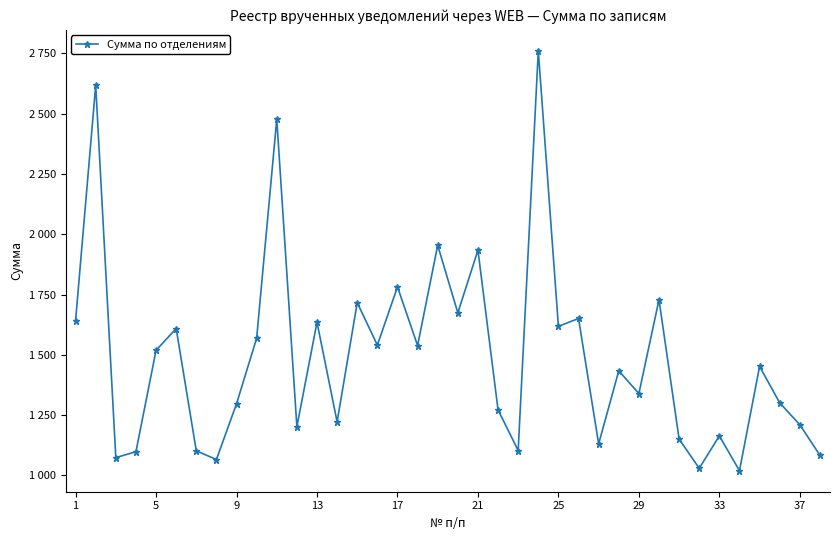

Does the chart have visible grid lines?

No